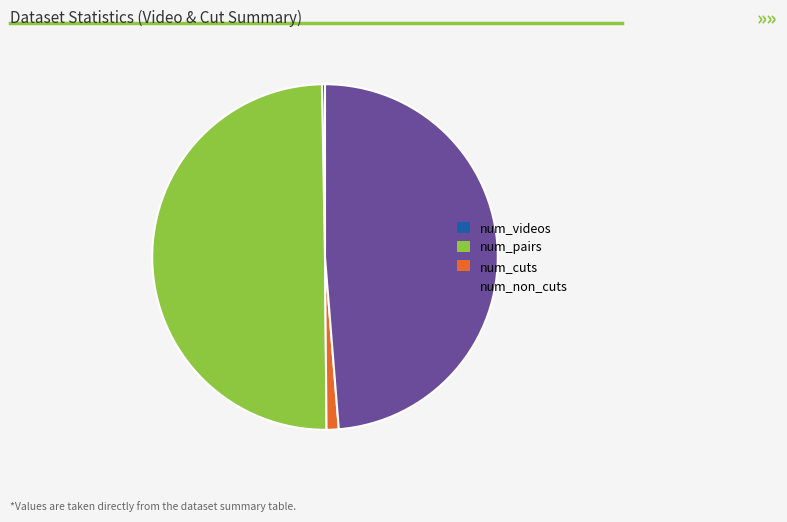

Combined, do num_non_cuts and num_pairs account for over 50%?

Yes